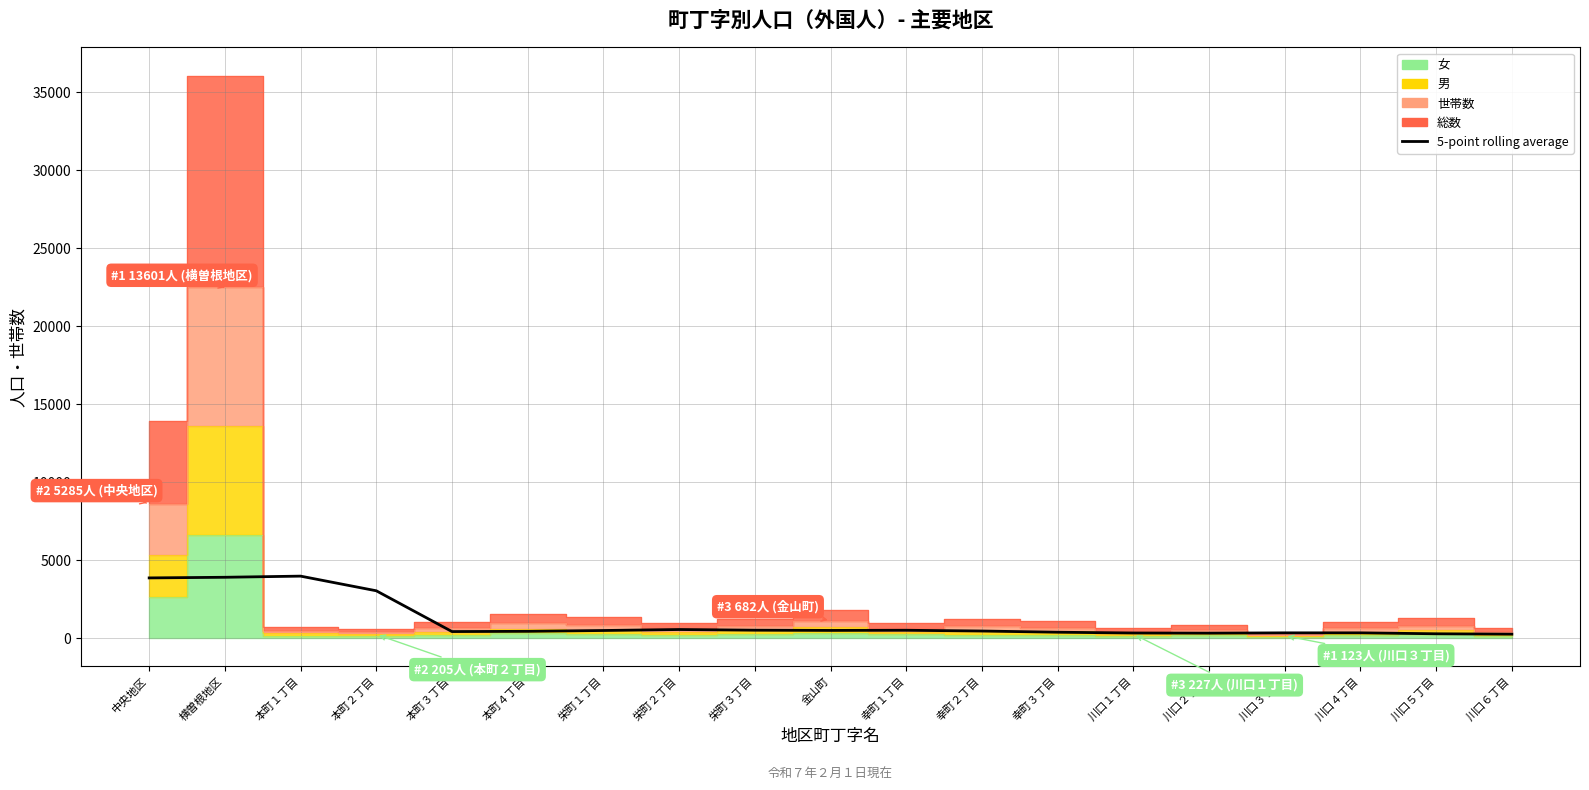

What is the change in value from 本町３丁目 to 川口１丁目?

-92.2